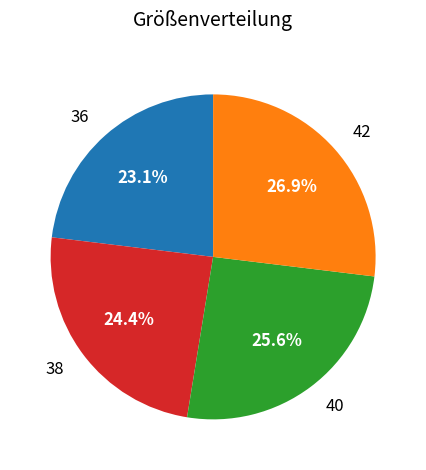

Is there a majority slice in this chart?

No